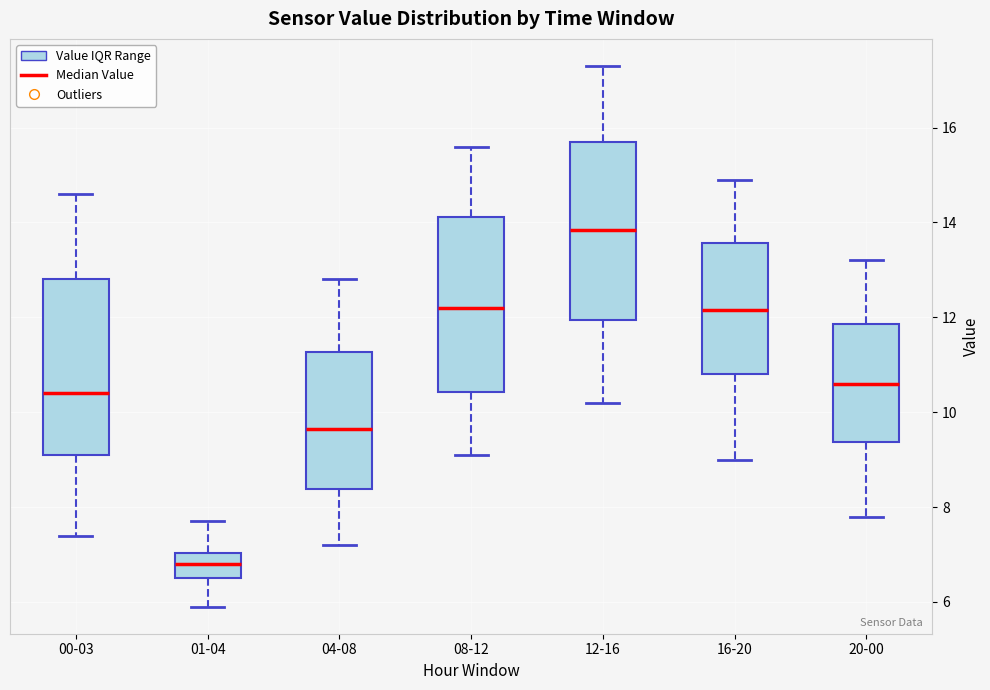

Which box's median line is the lowest?

01-04